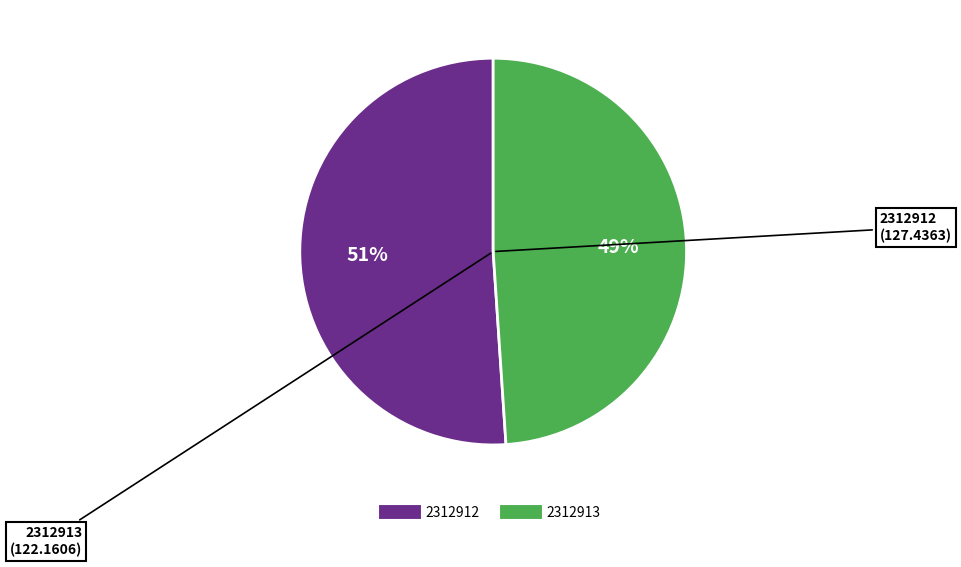

To the nearest percent, what is the difference between the largest and smallest slice percentages?

2%